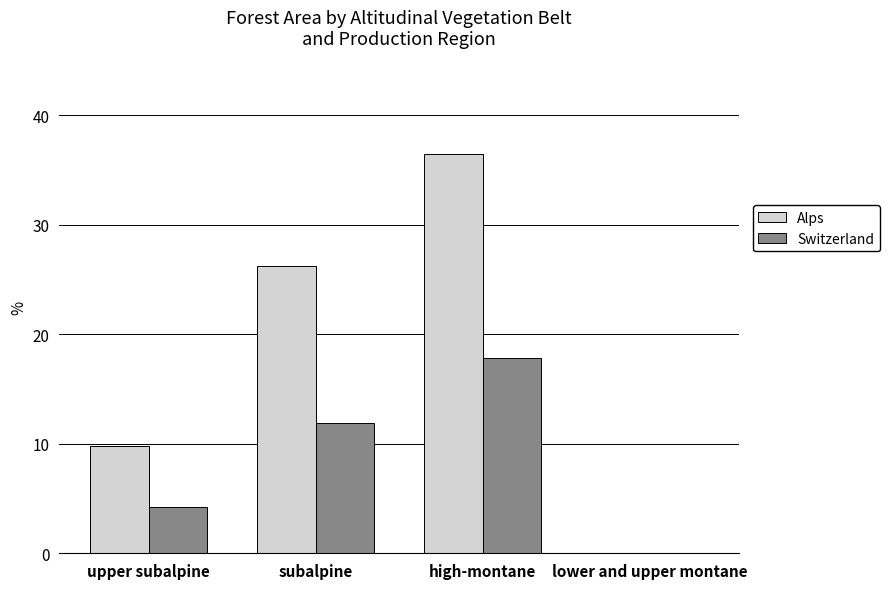

Reading left to right, extract all data points from this chart.

Alps: 9.8	26.2	36.5	0.0
Switzerland: 4.2	11.9	17.8	0.0